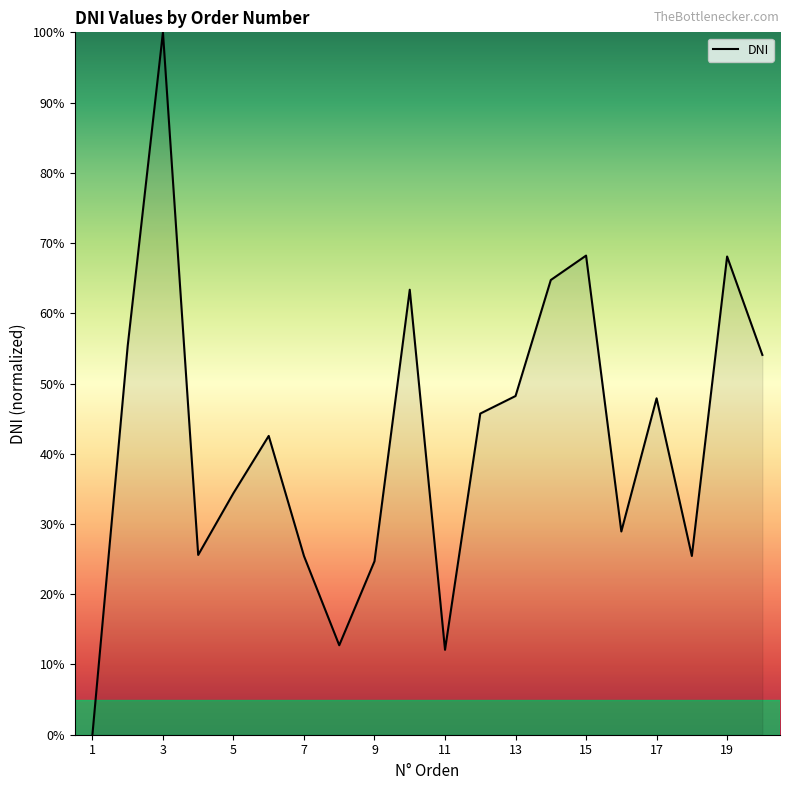

What is the difference between the second highest and minimum values?

68.2